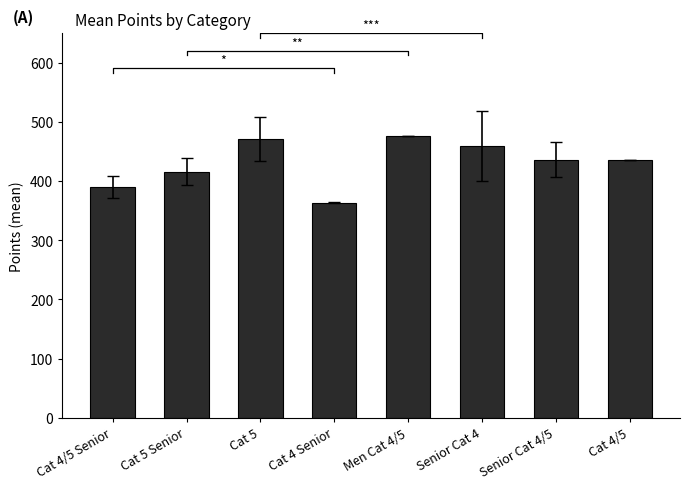

Count the number of data series in this chart.

1